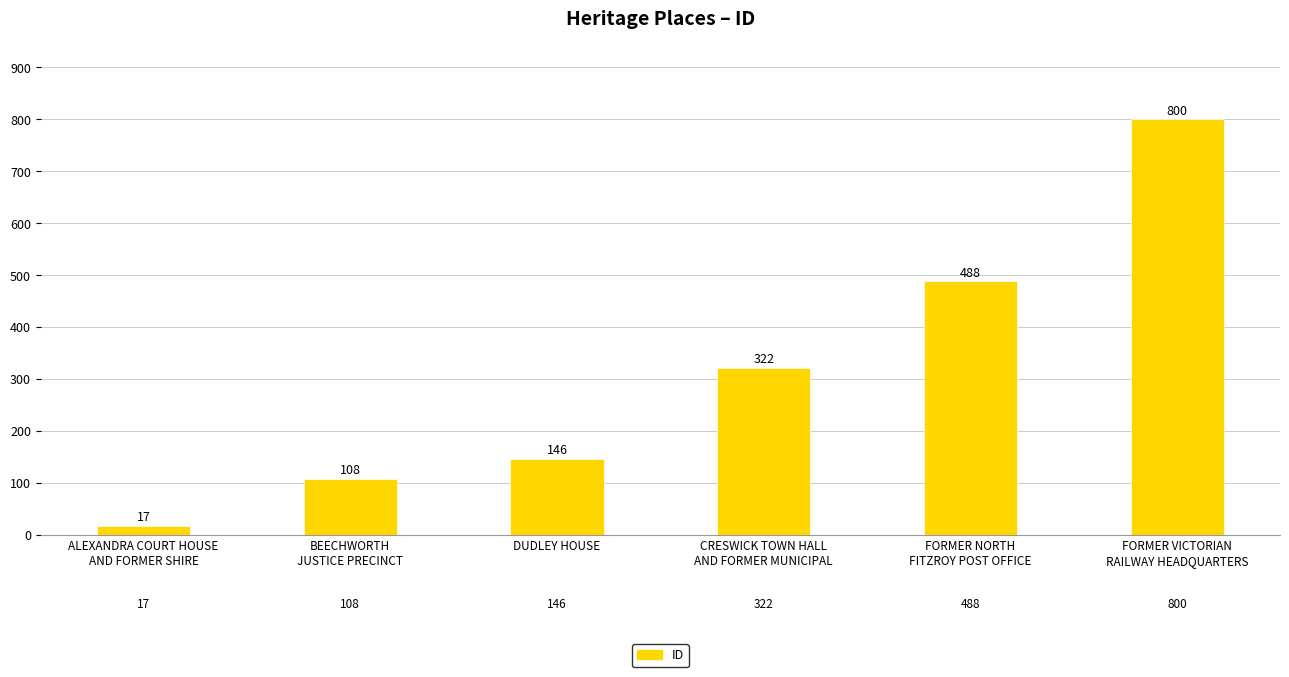

Reading right to left, transcribe all the data shown in this chart.

800	488	322	146	108	17